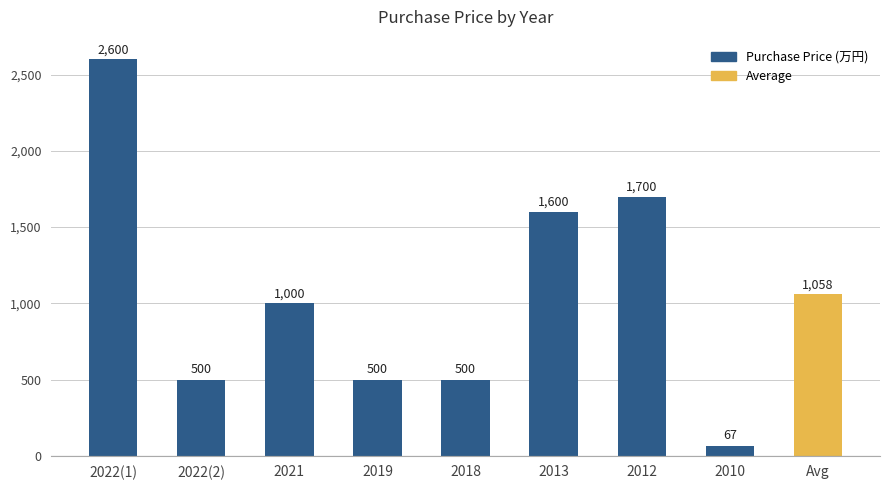

Are the bars grouped side by side (vs. stacked)?

No